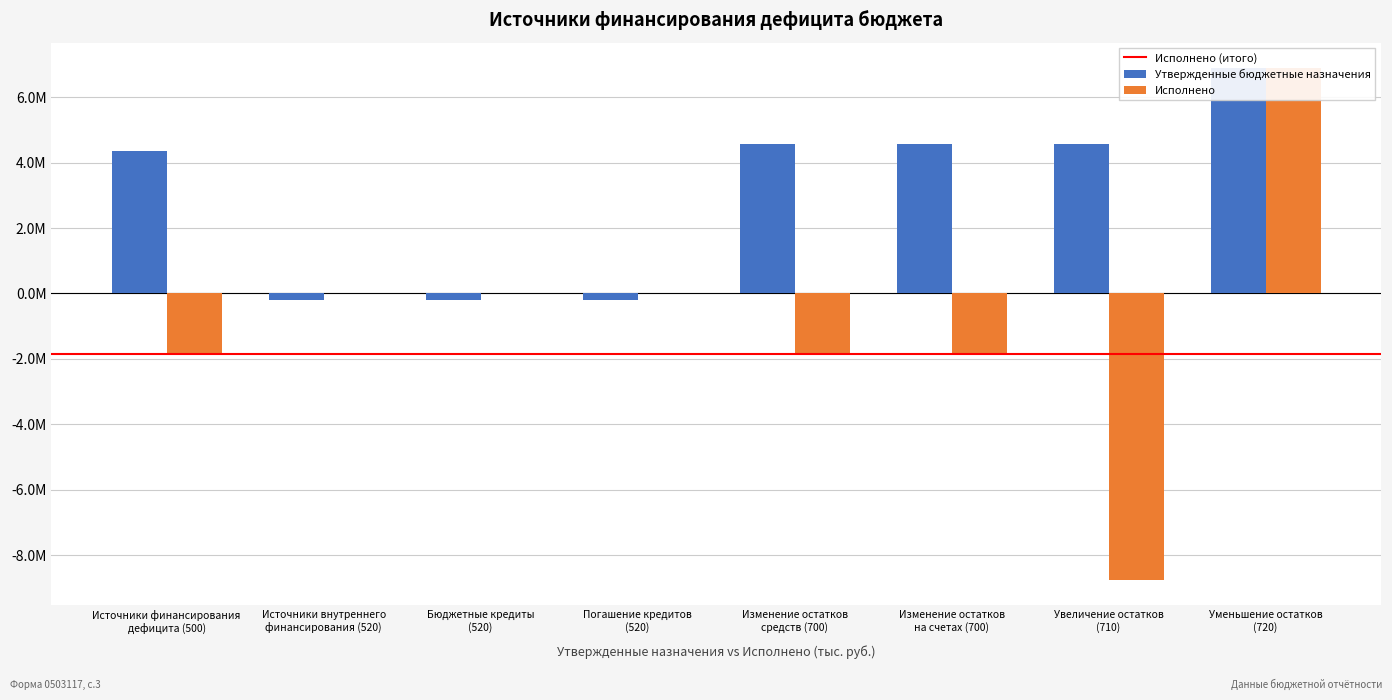

List the series in order of their peak value, lowest first.

Утвержденные бюджетные назначения, Исполнено